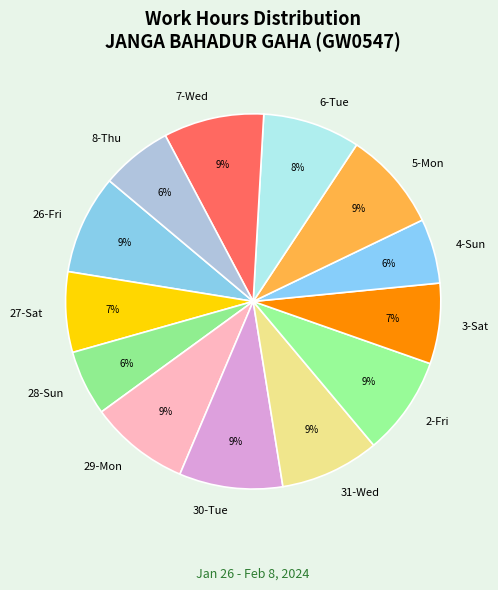

The 26-Fri slice represents 1% of the pie. True or false?

False